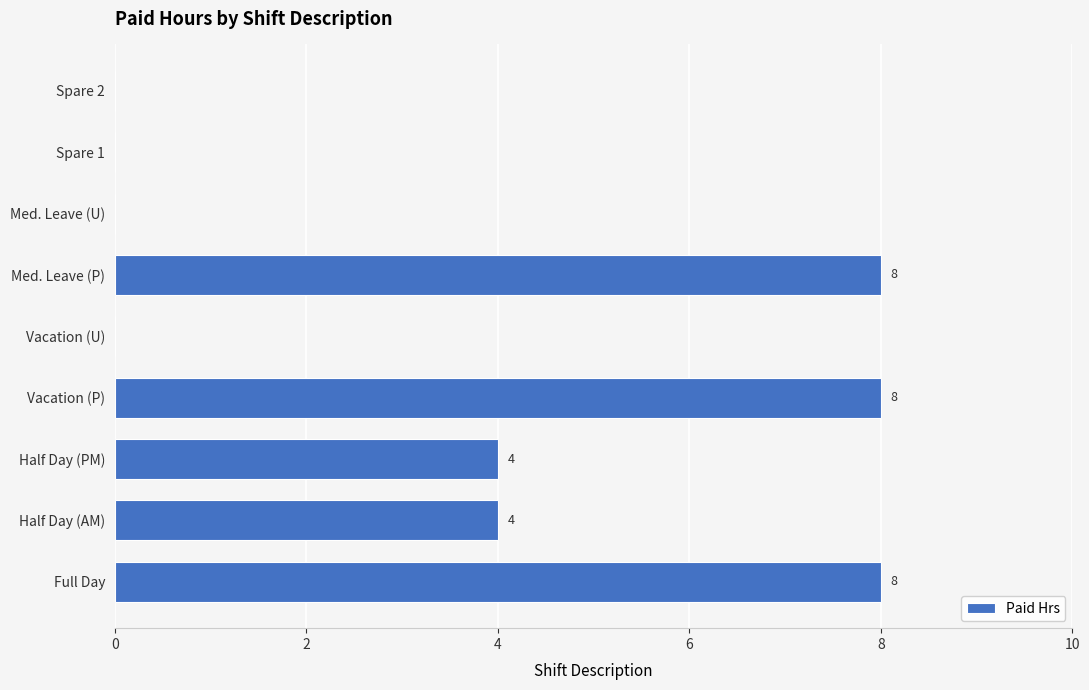

What is the maximum value shown in the chart?

8